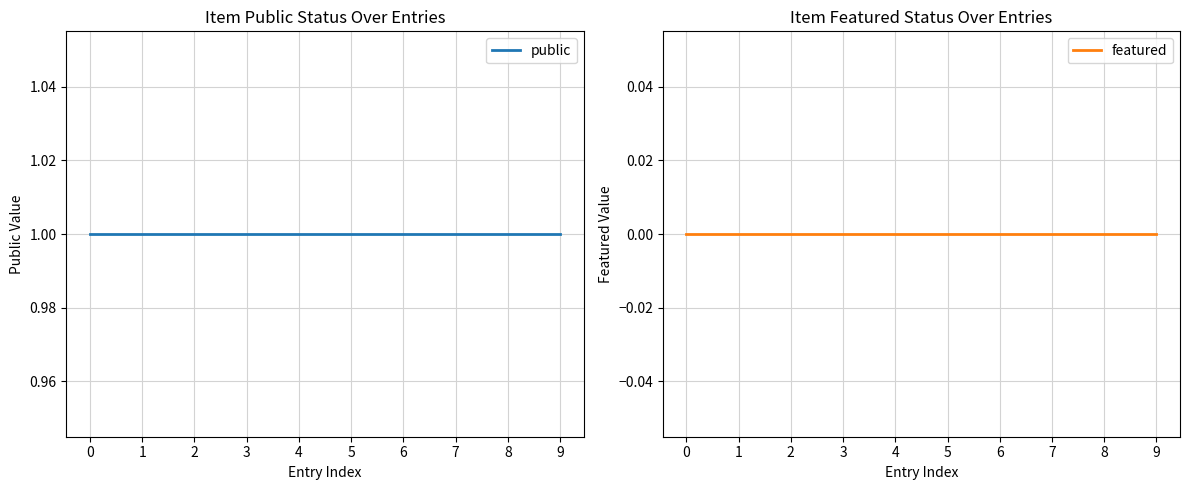

Which series has the largest total across all categories?

public